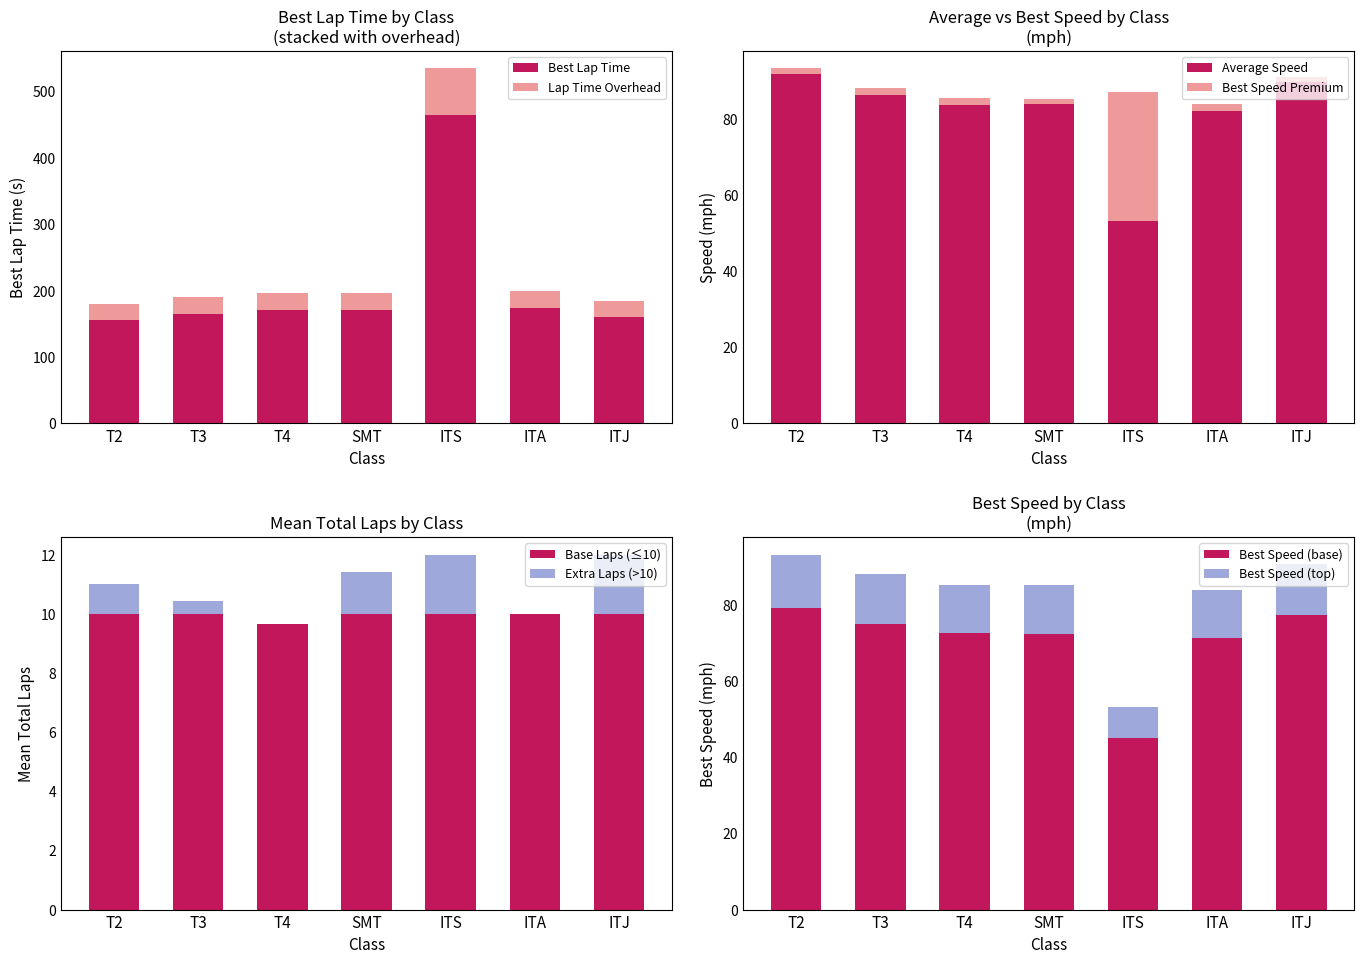

At which category is the sum across all series the highest?

ITS